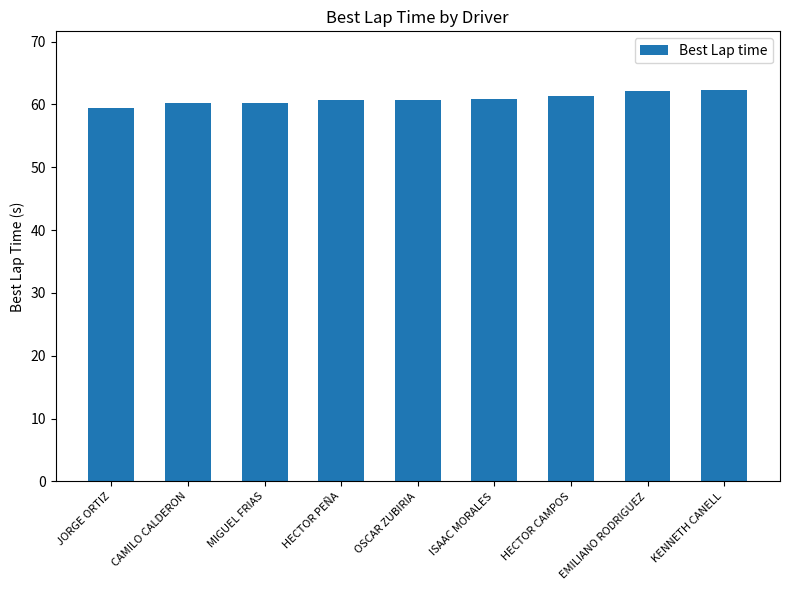

What is the label of the 8th bar from the right?

CAMILO CALDERON